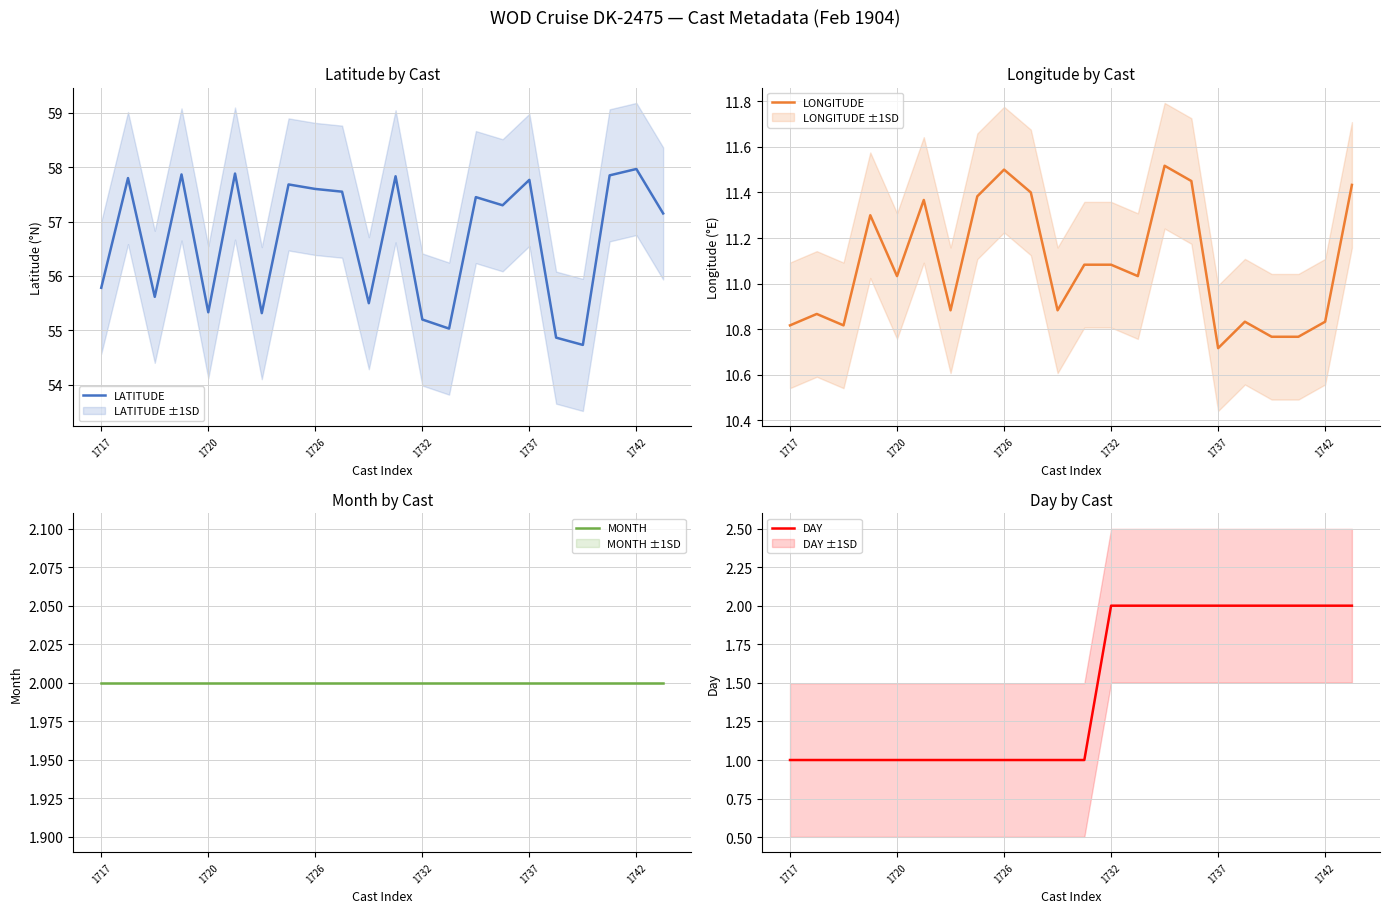

The LONGITUDE series shows 10.9 at 6. True or false?

True